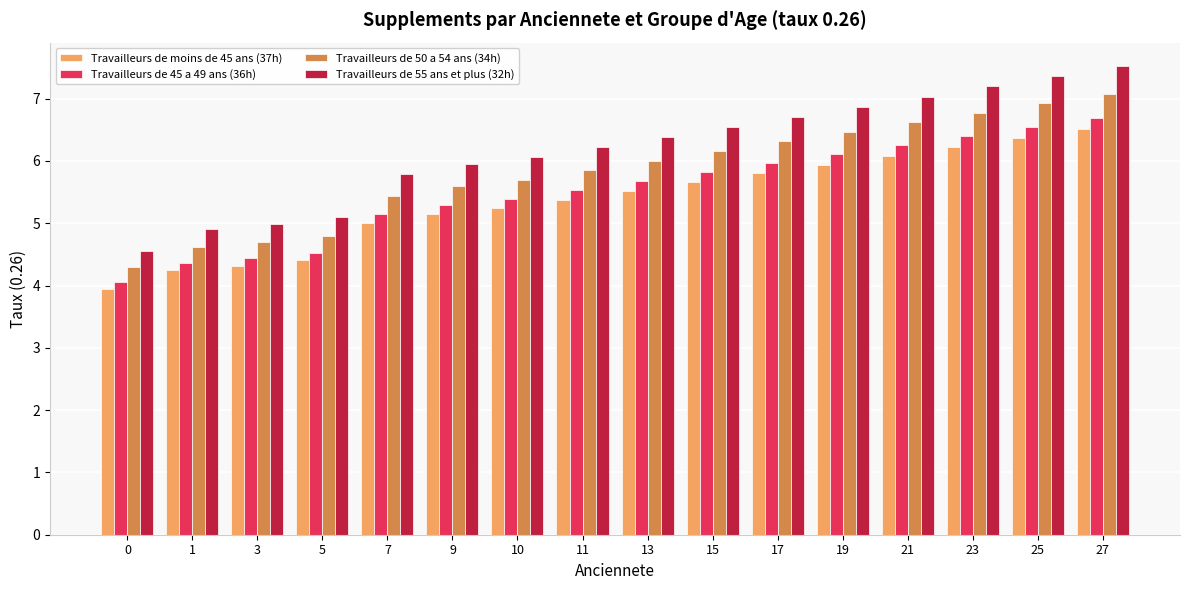

Is it true that Travailleurs de 55 ans et plus (32h) equals 5.1 at 5?

True